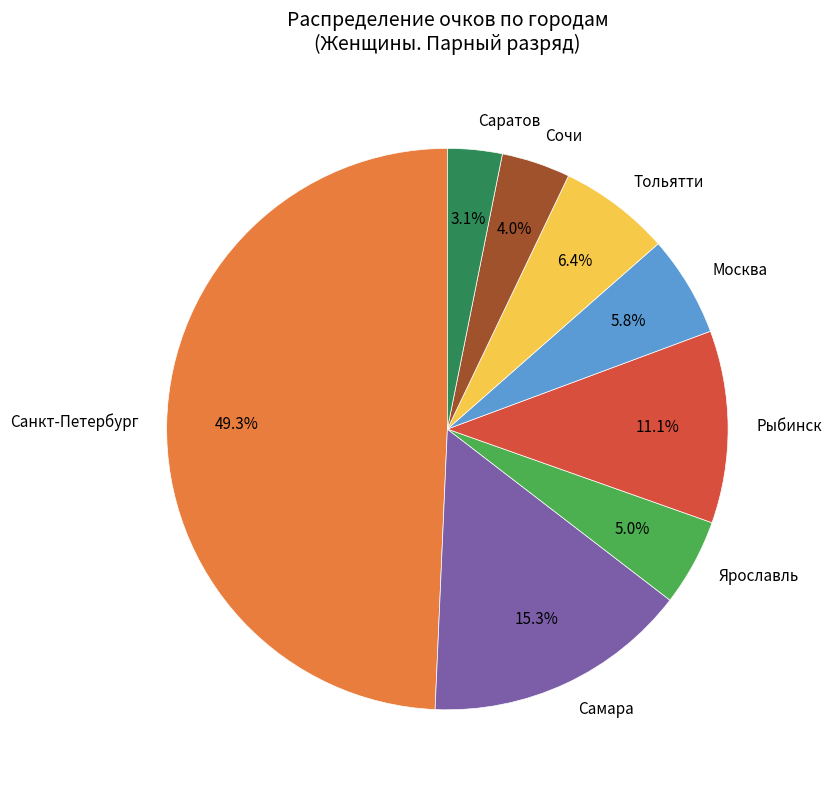

To the nearest percent, what is the difference between the Ярославль and Тольятти slice percentages?

1%